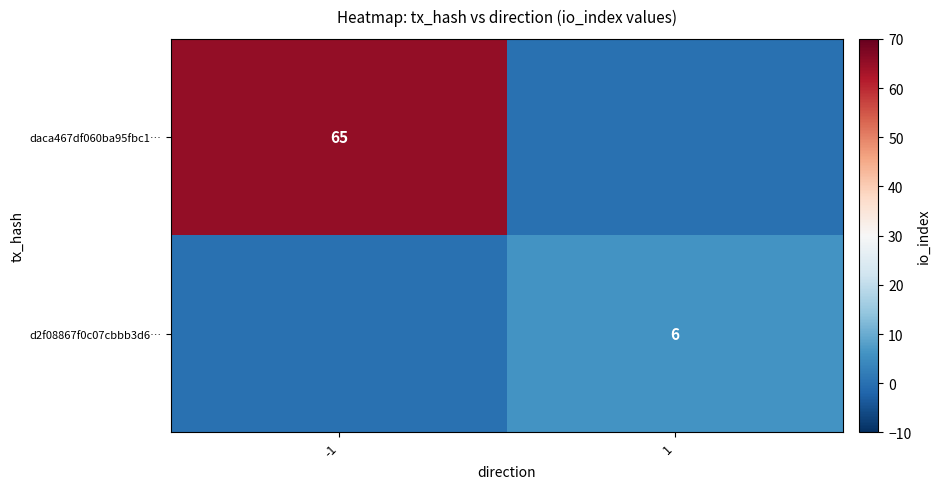

True or false: daca467df060ba95fbc1… has a value of 65 at -1.

True